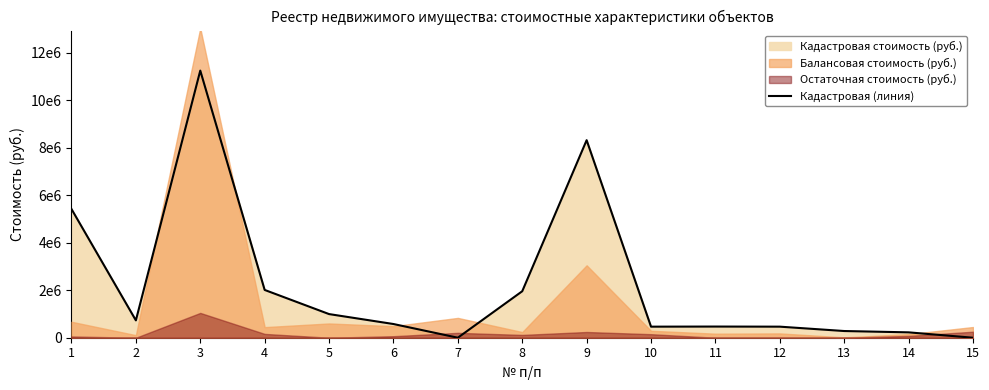

Reading right to left, what are all the values shown in this chart?

15=0.0	14=226384.7	13=282160.7	12=465893.2	11=470267.8	10=465893.2	9=8321005.4	8=1958283.8	7=0.0	6=577225.8	5=995775.4	4=2012948.9	3=11252114.0	2=730735.0	1=5420318.3